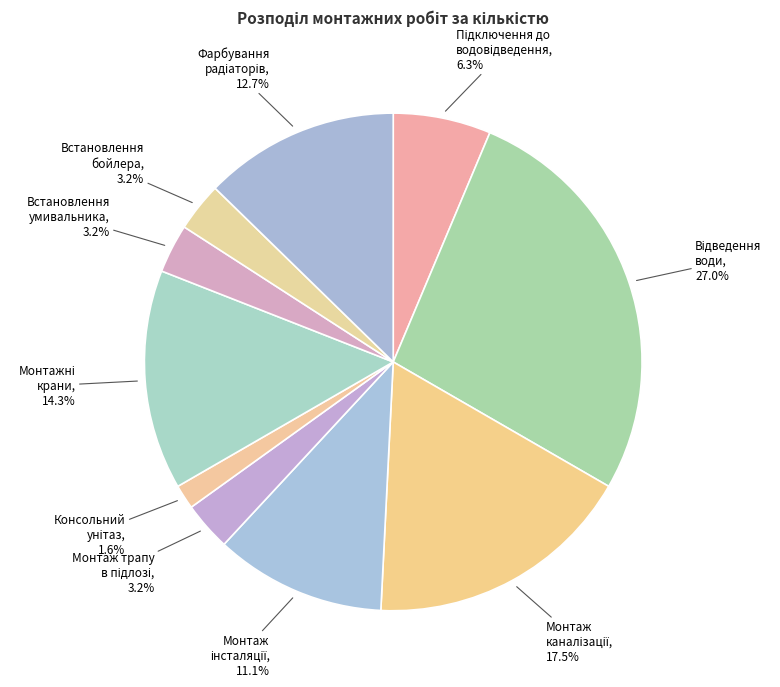

What percentage is NOT represented by Встановлення бойлера?

96.8%